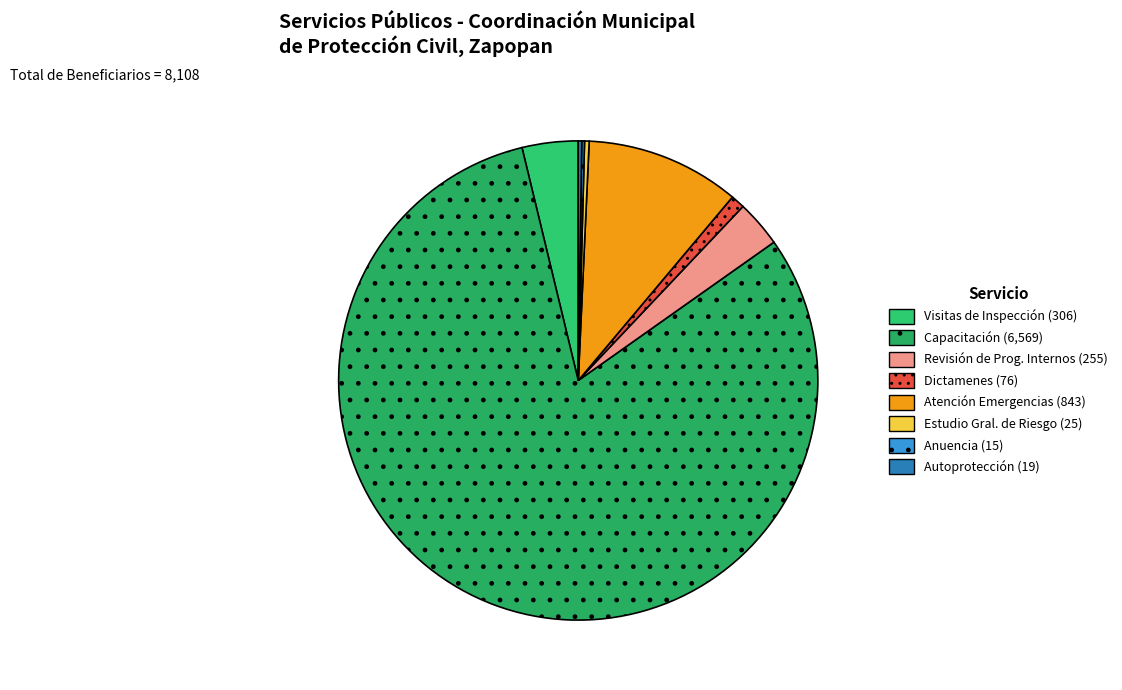

Rank the categories by value from lowest to highest.

Anuencia, Incorporación al Programa de Autoprotección, Estudio General de Riesgo, Dictamenes, Revisión de Programas Internos, Visitas de Inspección, Atención de Servicios de Emergencia, Capacitación